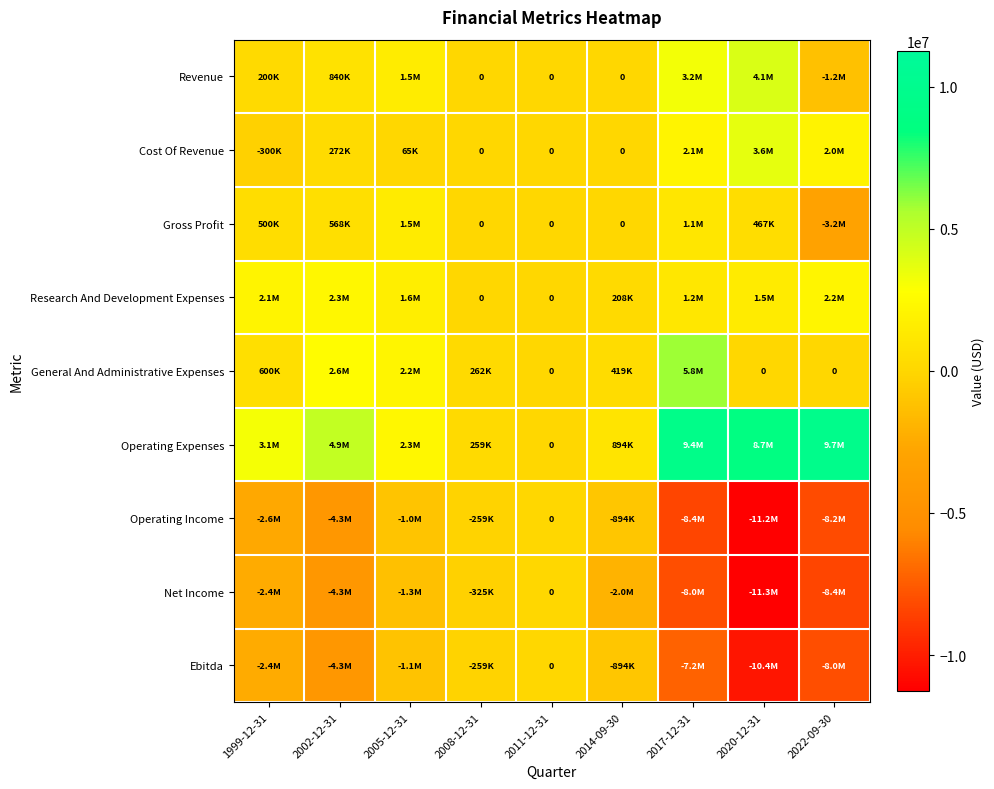

What is the minimum value for Ebitda?

-10351683